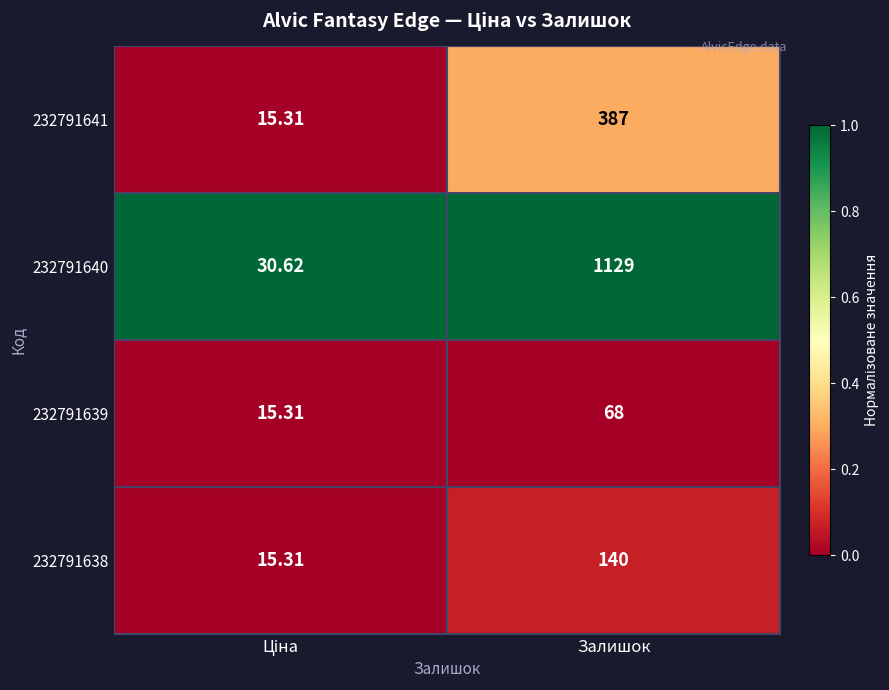

At which category is the sum across all series the highest?

Залишок